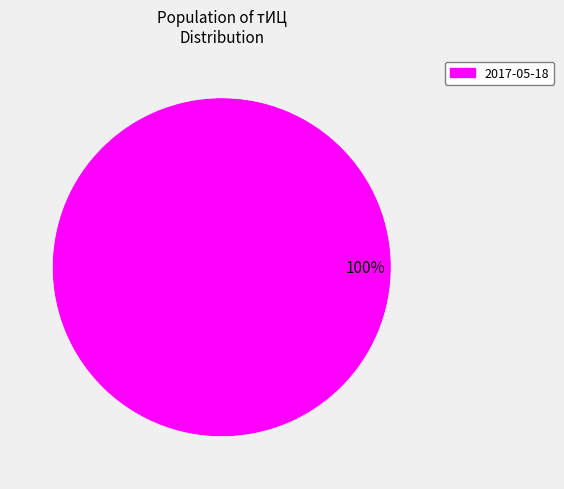

How many segments does this pie chart have?

1